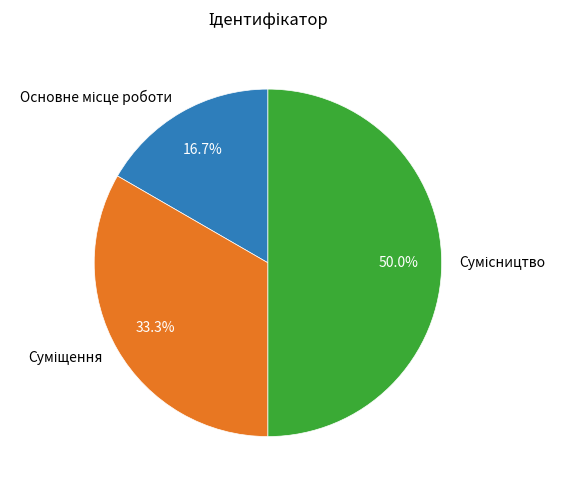

Combined, what portion of the pie is Сумісництво and Суміщення?

83.3%